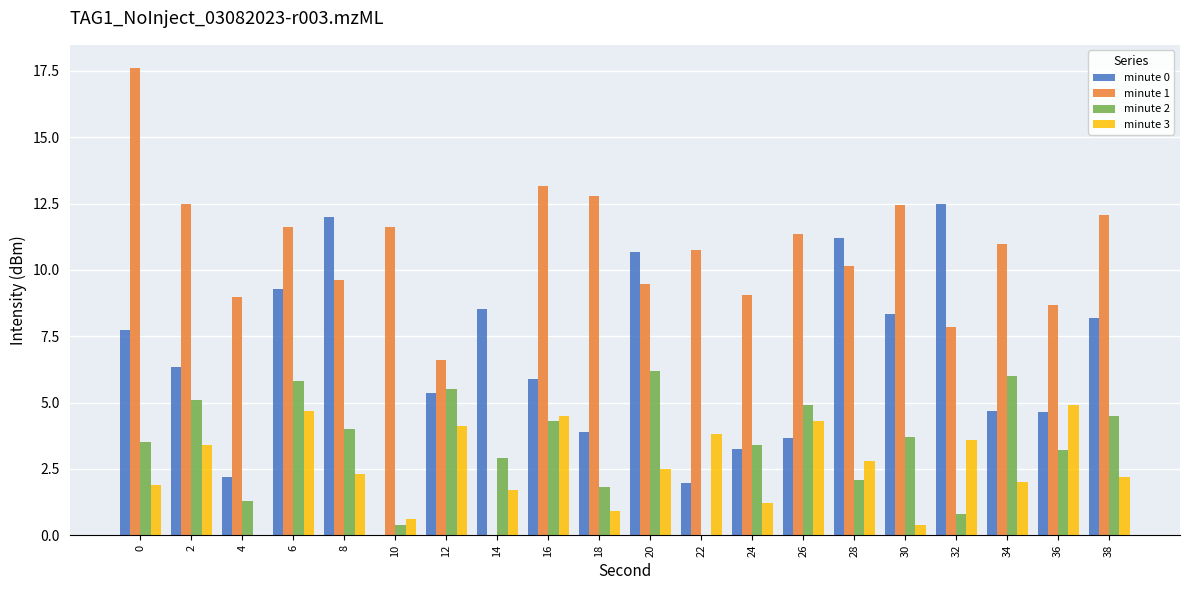

Is the value of minute 0 at 10 greater than the value of minute 2 at 10?

No